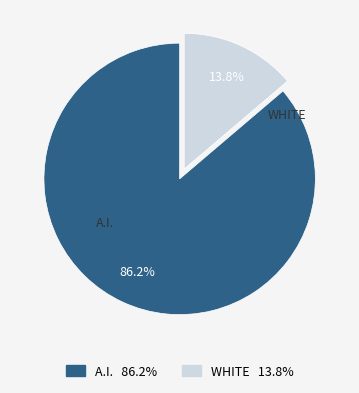

Count the number of slices in the pie.

2